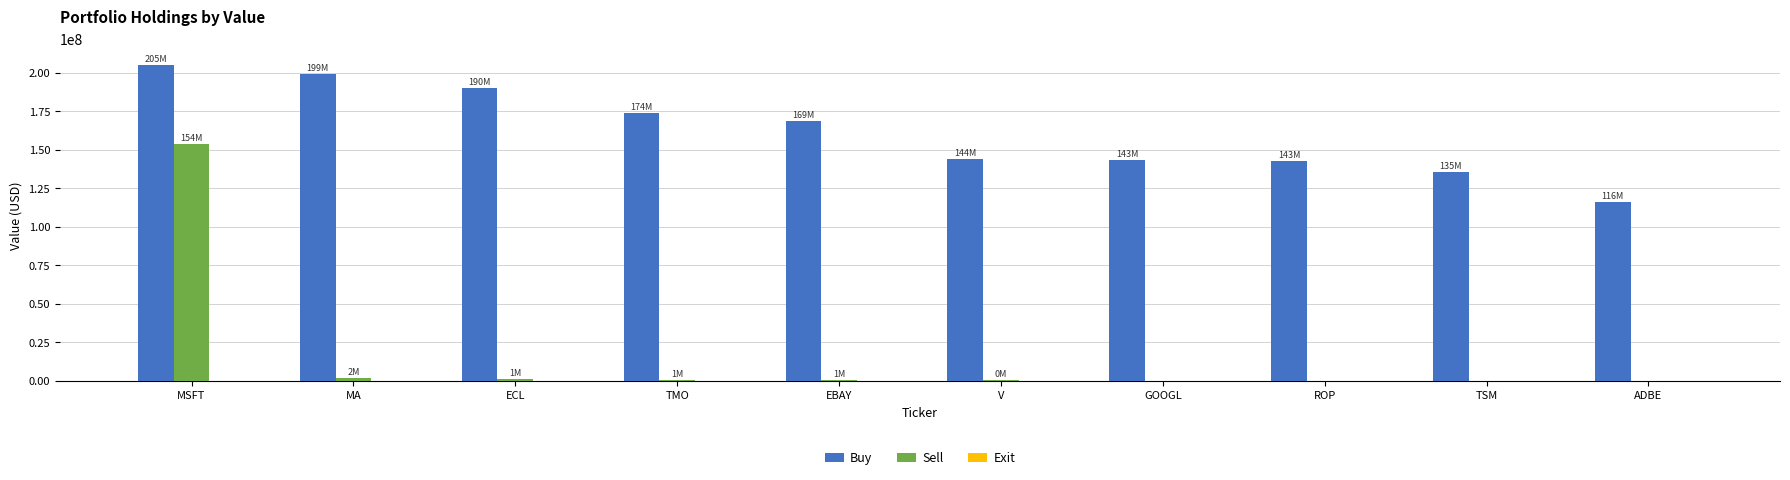

Count the number of categories in the chart.

10